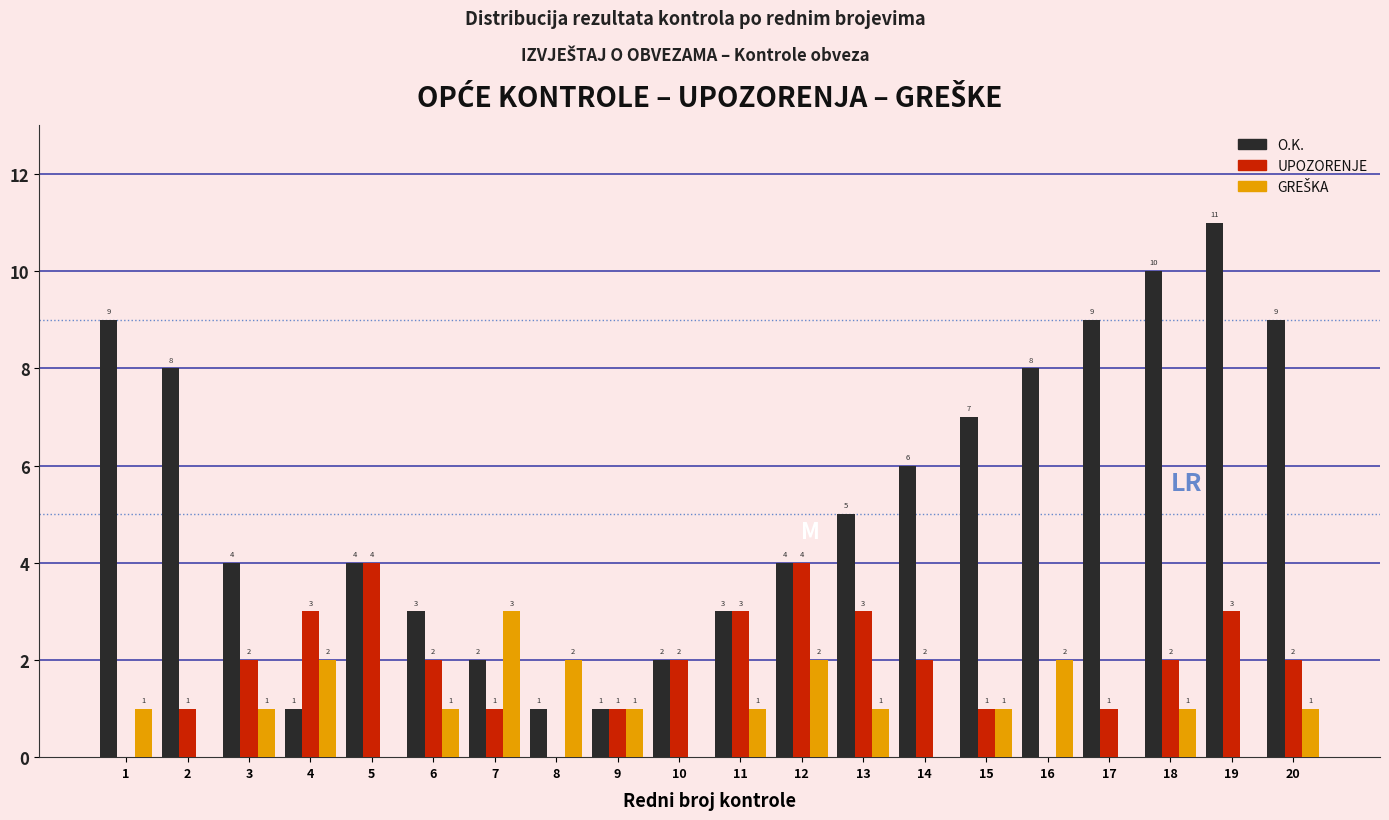

What is the sum of the O.K. values at 4 and 13?

6